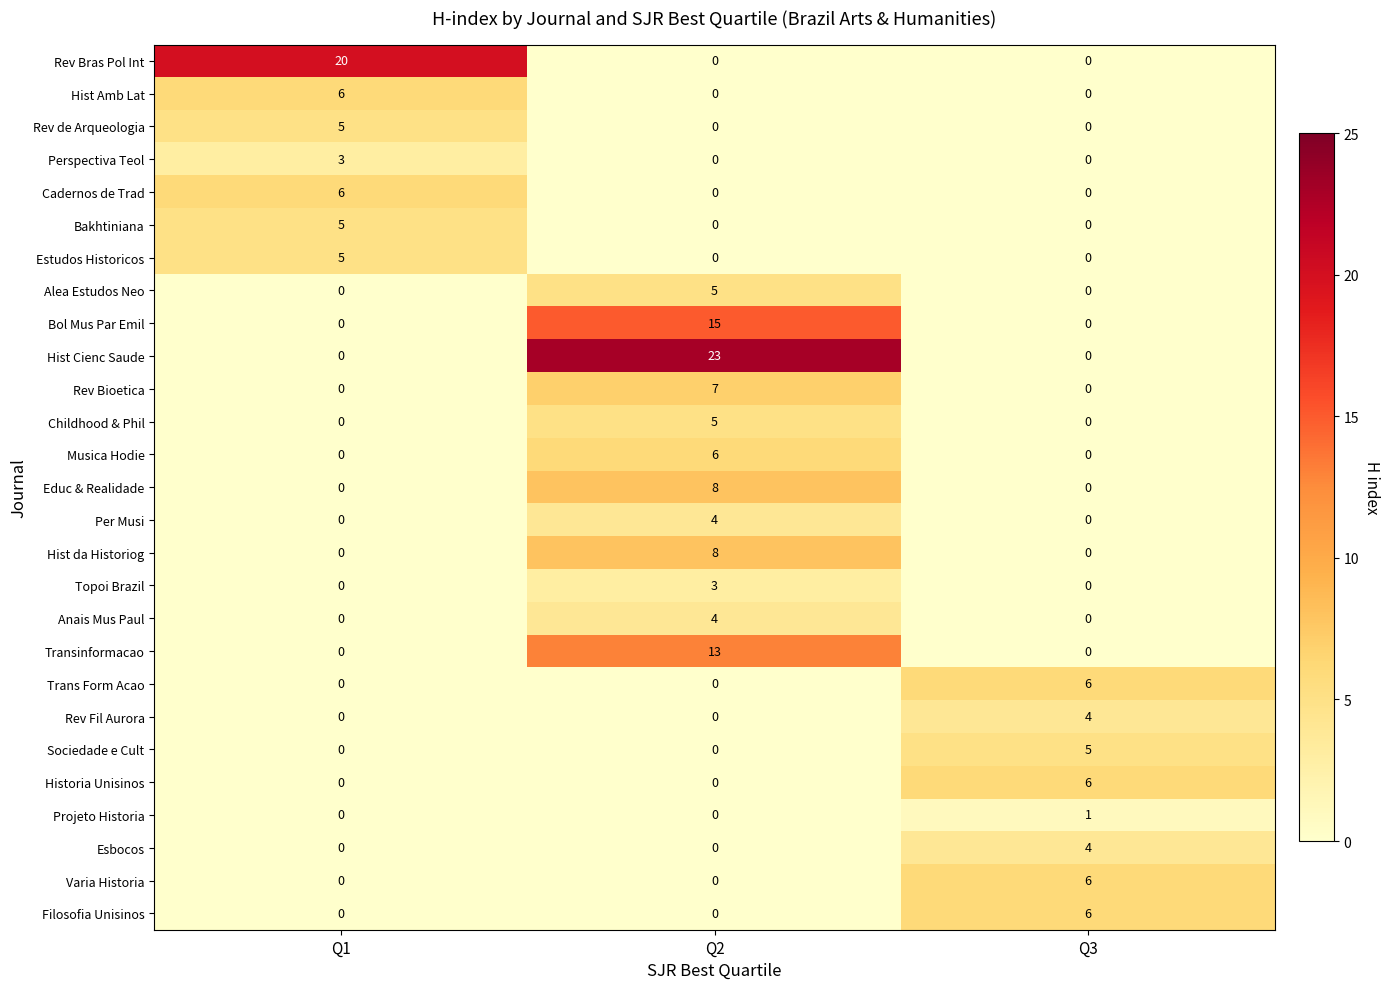

What is the spread (max minus min) of values at Q2?

23